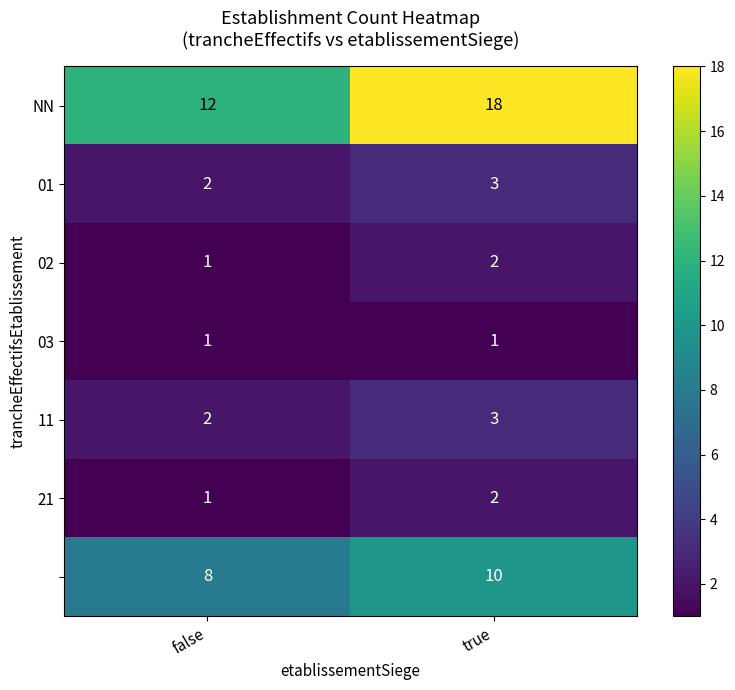

What is the spread (max minus min) of values at false?

11